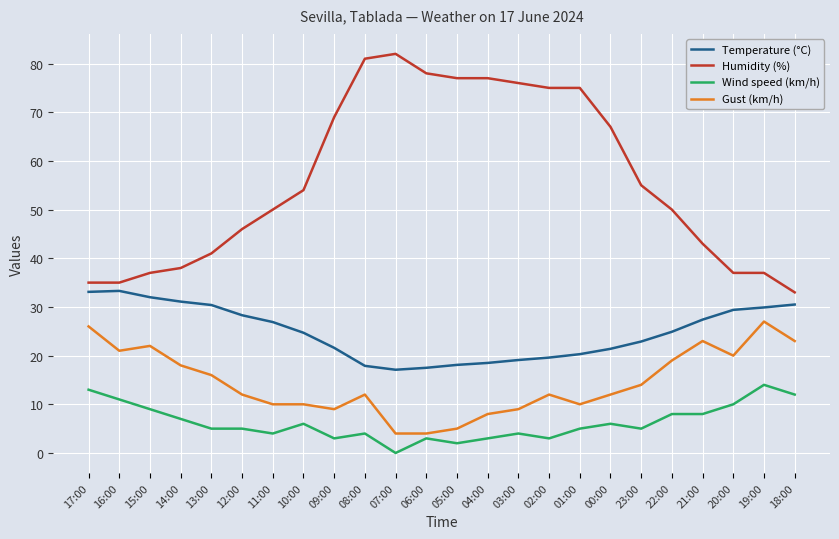

Which category has the highest value in the Gust (km/h) series?

19:00